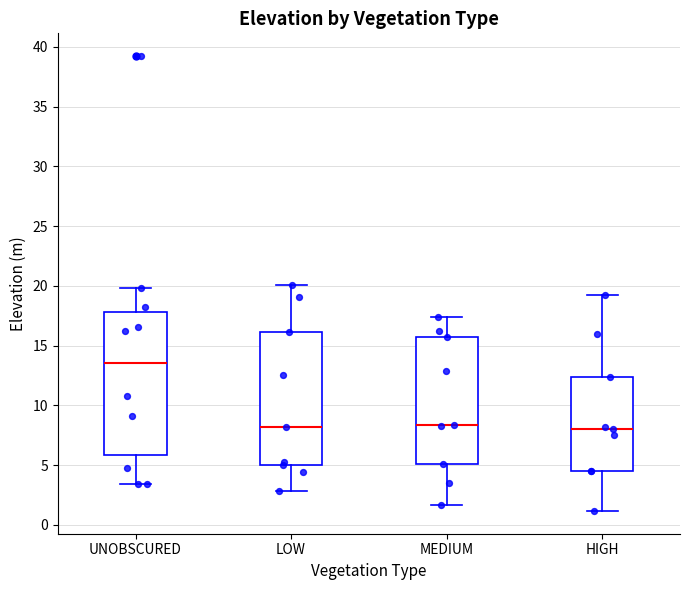

Comparing the boxes themselves (not the whiskers), which one is the tallest?

UNOBSCURED